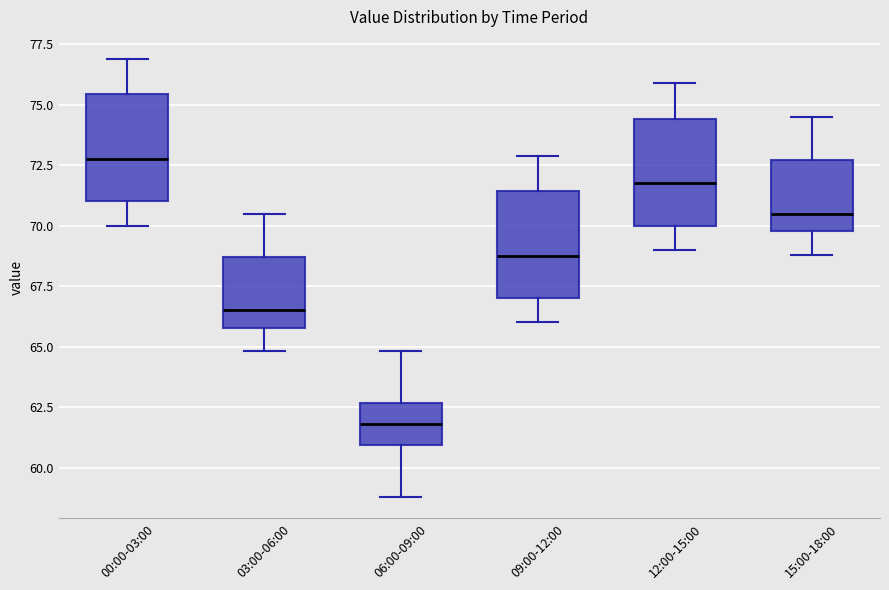

Which box's median line is the lowest?

06:00-09:00